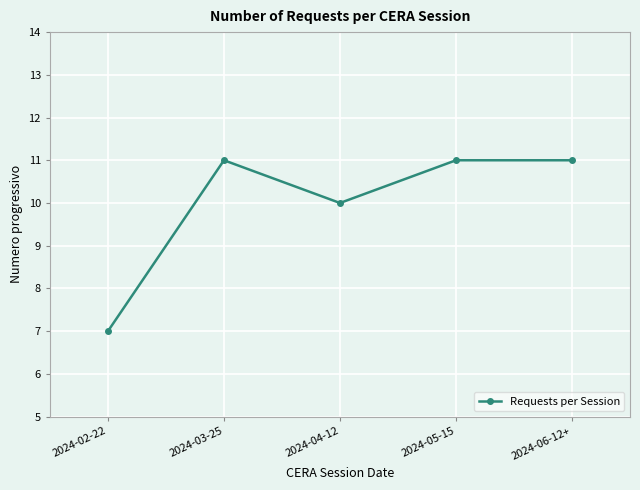

What is the difference between the values at 2024-02-22 and 2024-03-25?

4